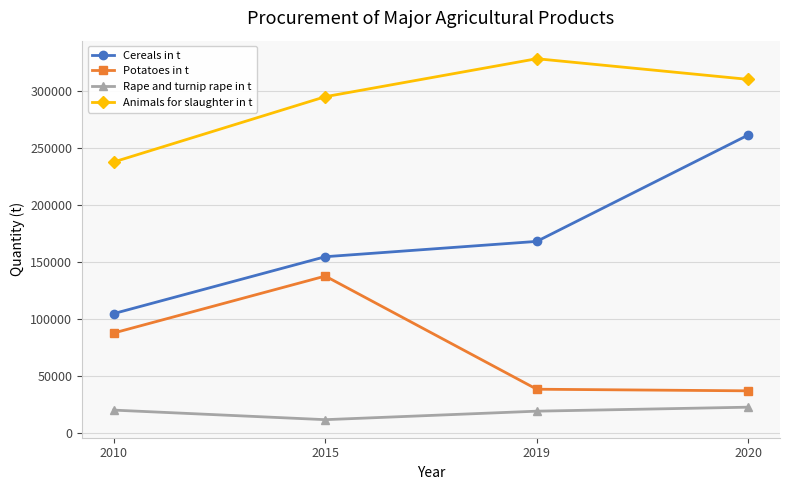

The Animals for slaughter in t series shows 185318 at 2020. True or false?

False